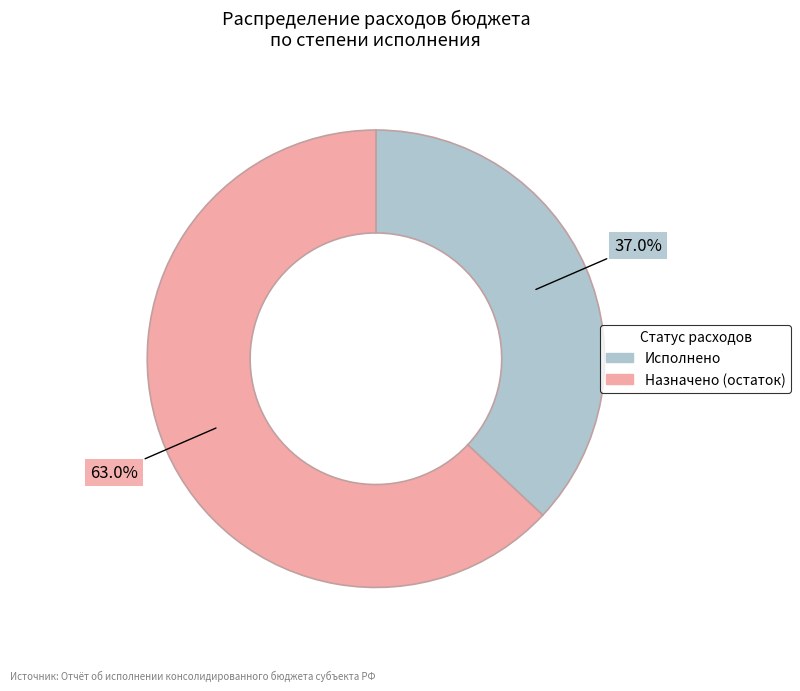

Is there a majority slice in this chart?

Yes